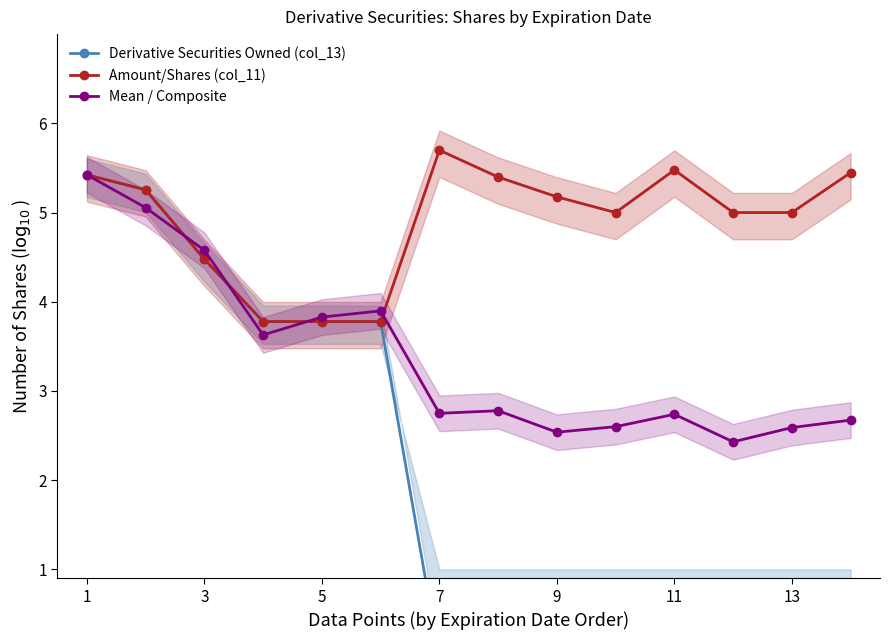

Which series has the largest total across all categories?

Amount/Shares (col_11)